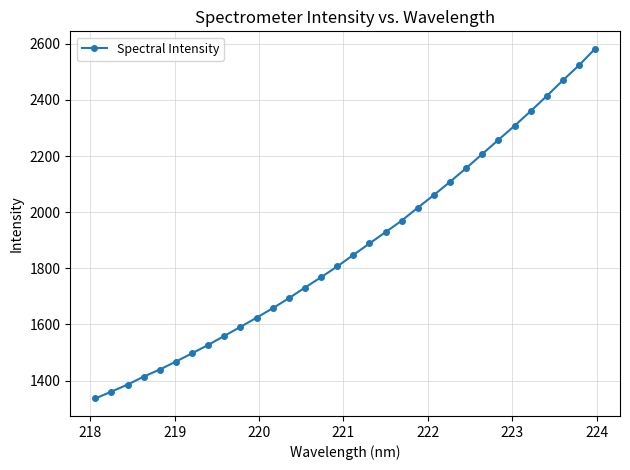

What is the sum of all values?

59961.0